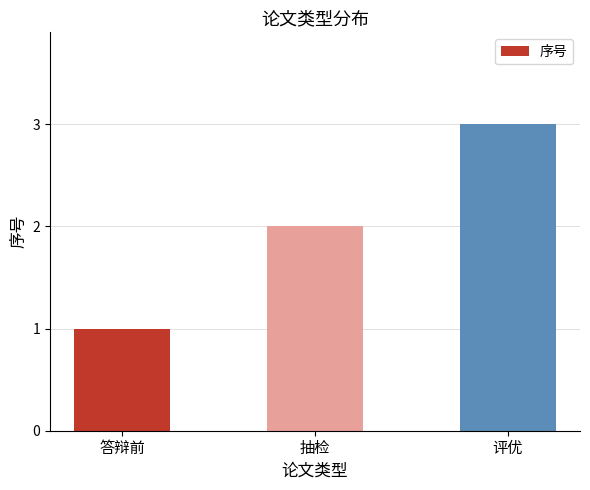

Where is the data nearest to the value 2?

抽检